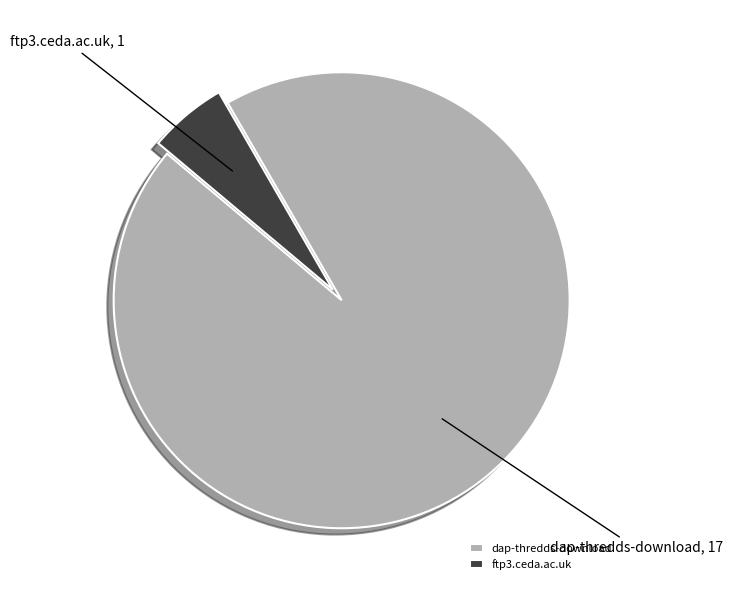

Which slice represents more than half of the pie?

dap-thredds-download